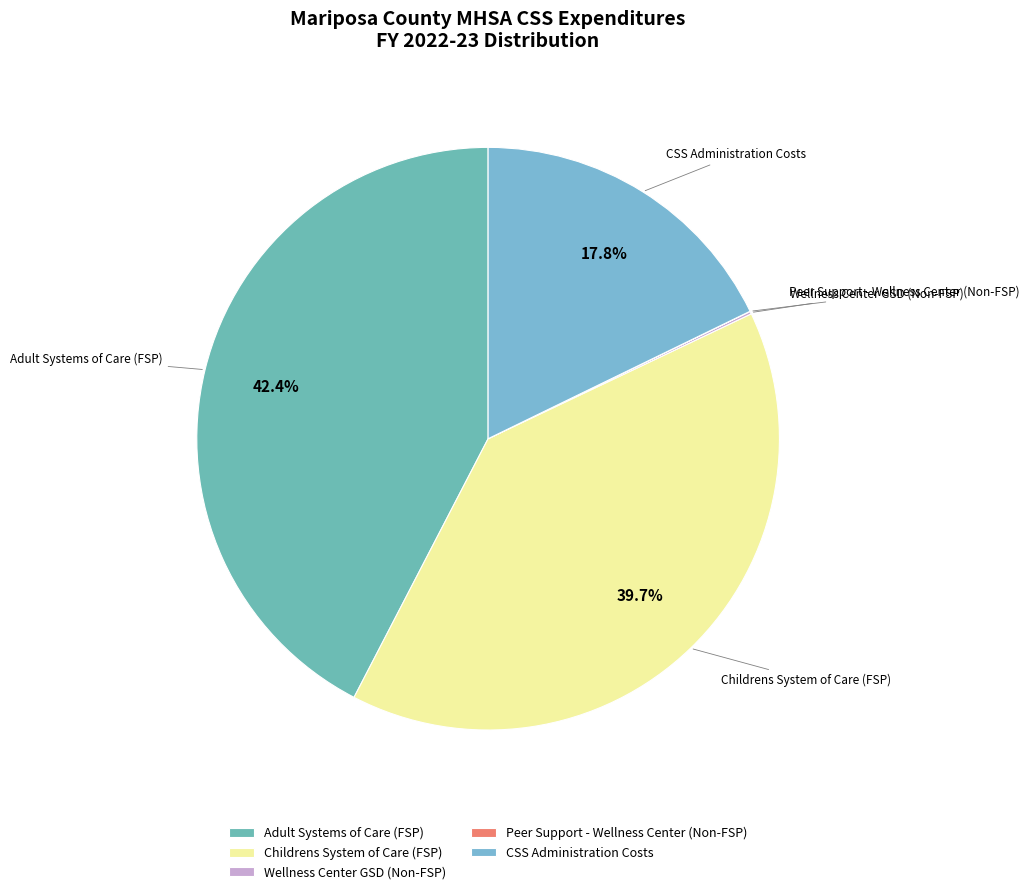

Which slice is the largest?

Adult Systems of Care (FSP)